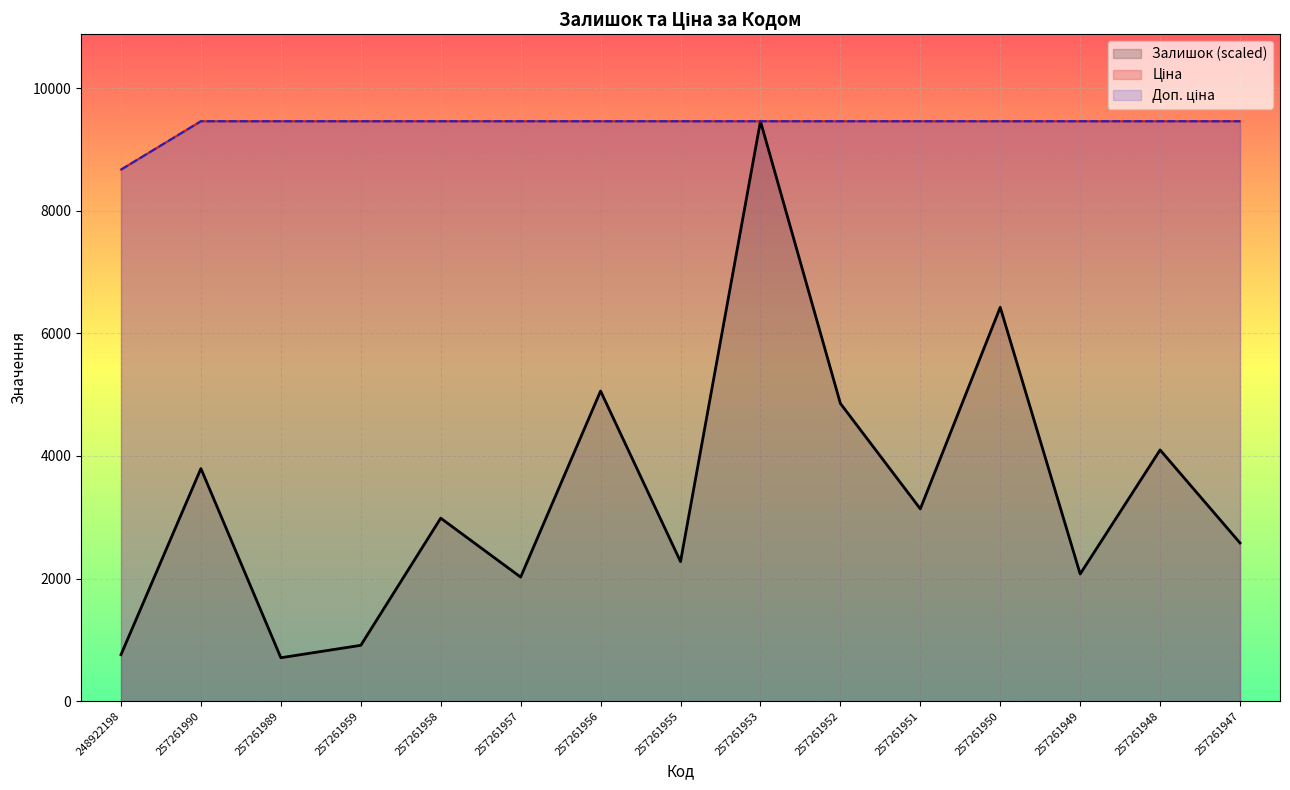

At which label does Ціна first exceed 9458?

257261990